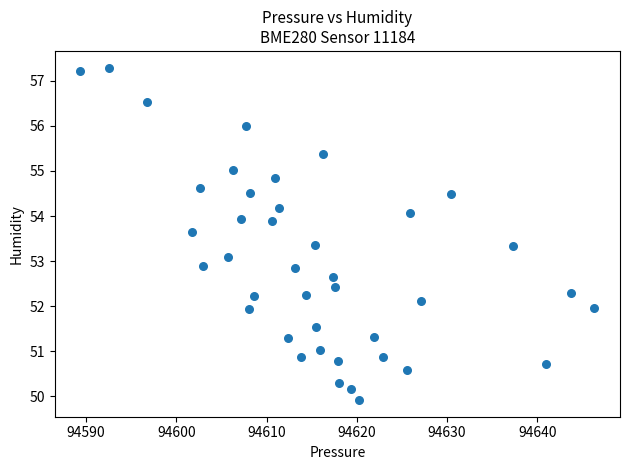

What is the range of X values (max minus min)?

56.9